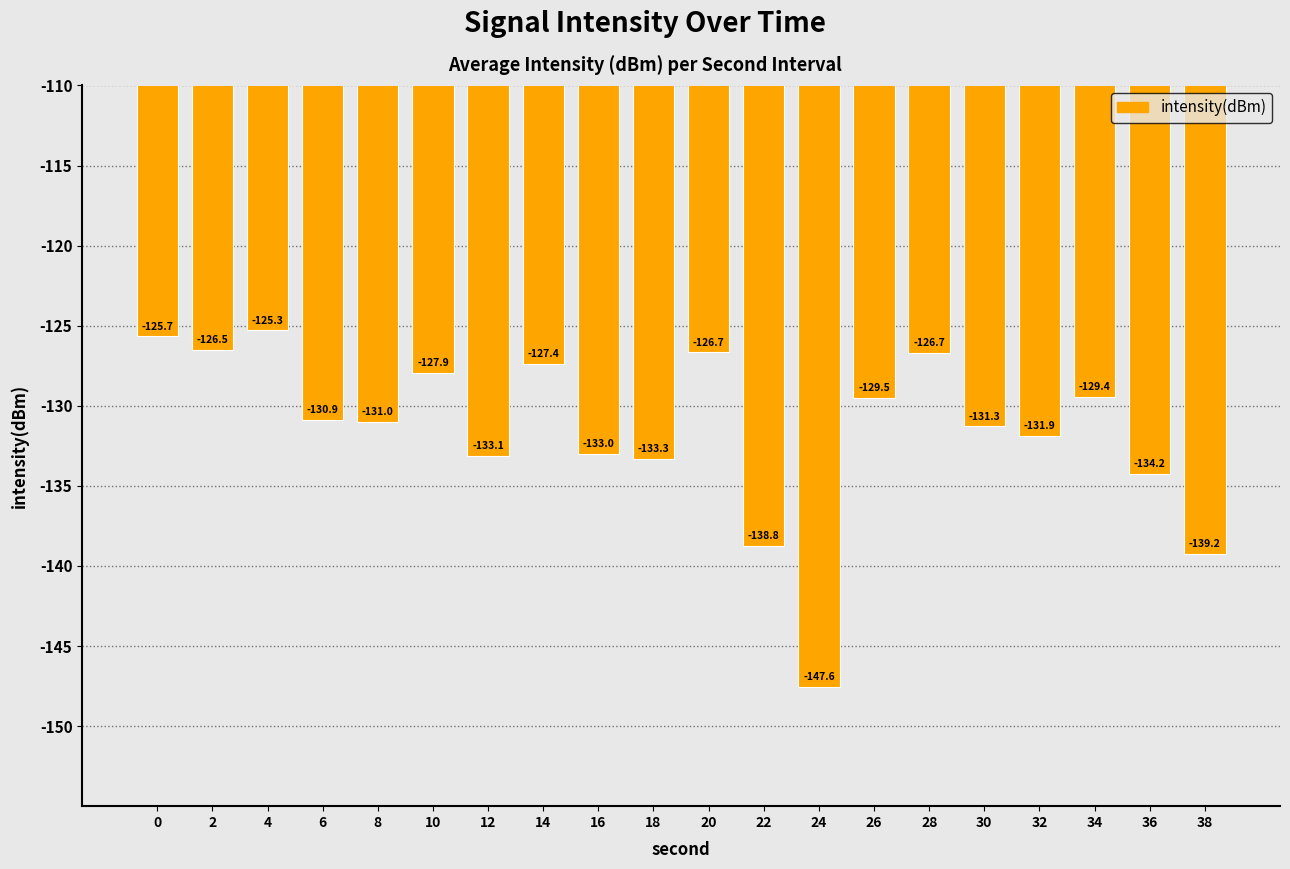

What is the greatest value displayed?

-125.3